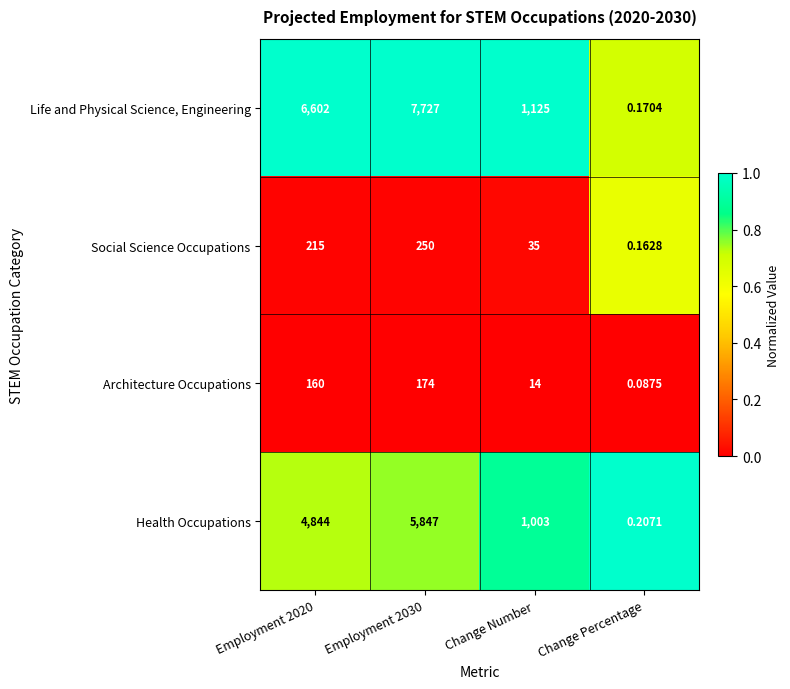

What is the total value across all series at Change Percentage?

0.6